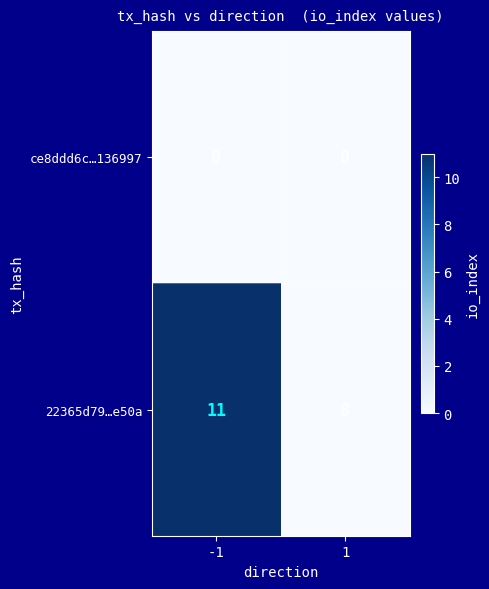

Which series has the largest total across all categories?

22365d79…e50a